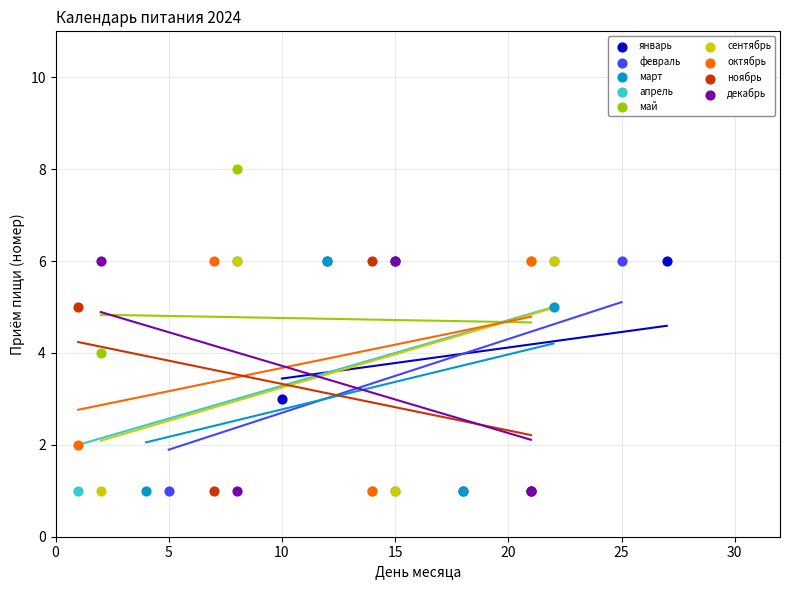

Which series has the widest spread of Y values?

май